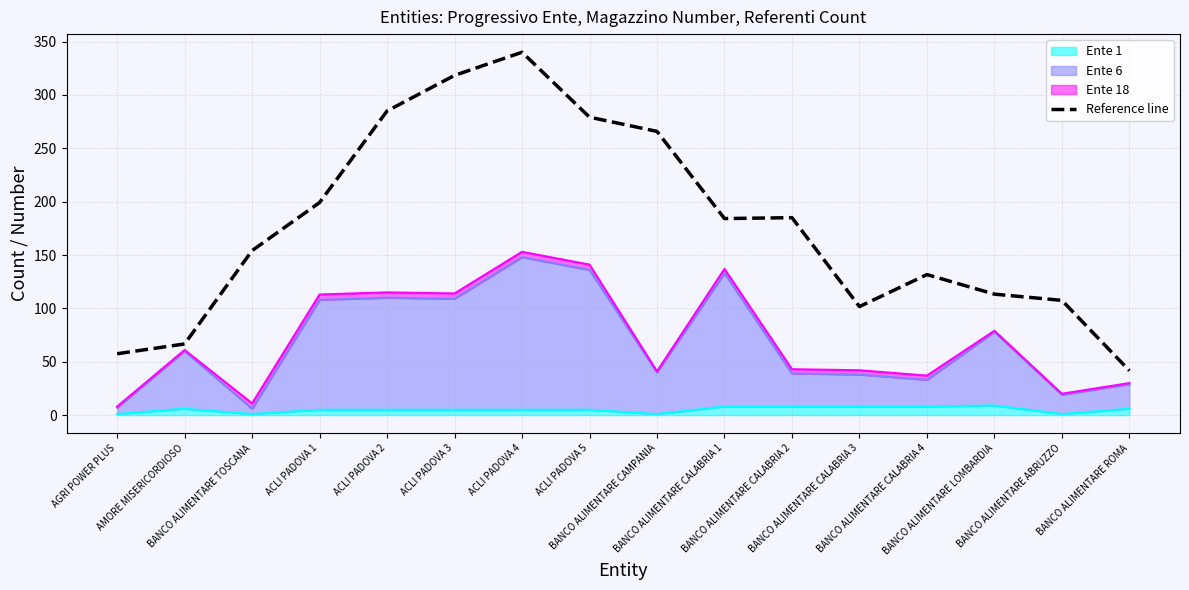

True or false: there are more than 2 points higher than both neighbors.

True